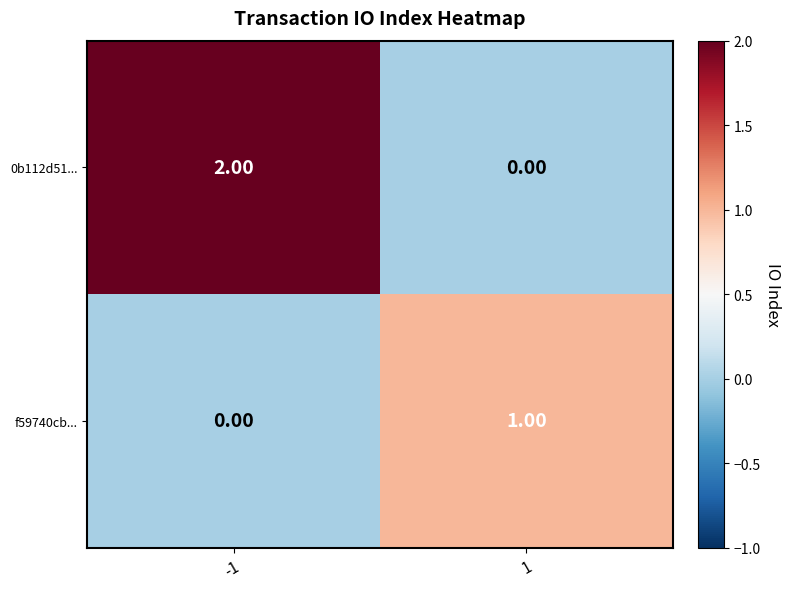

List the series in order of their overall mean, highest first.

0b112d51..., f59740cb...